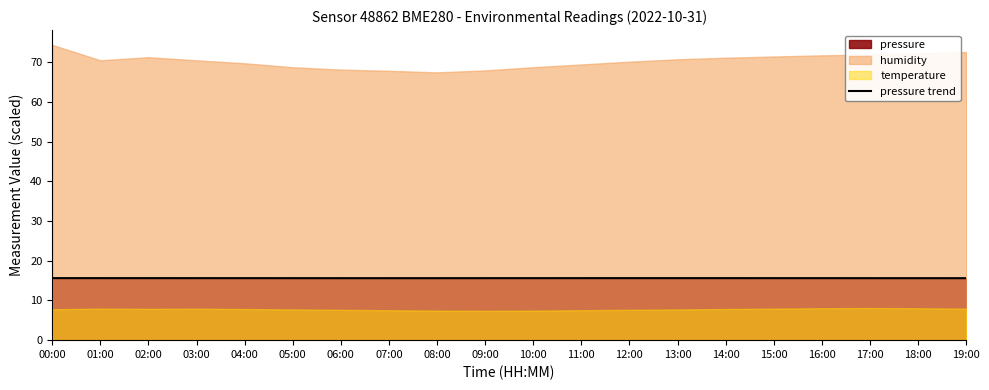

How many interior local peaks (higher than both neighbors) does the data have?

1